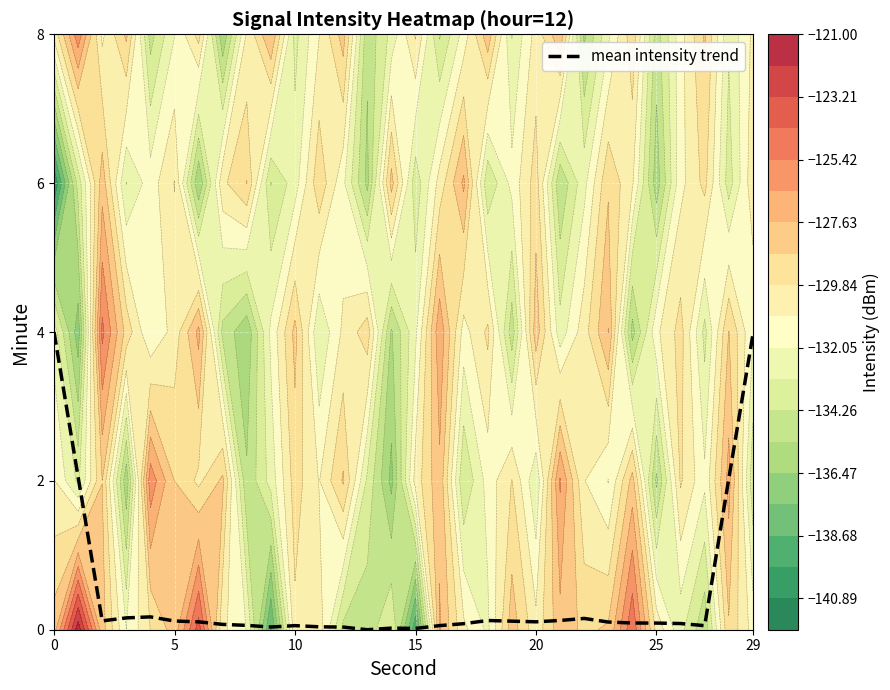

How many values are above zero?

29